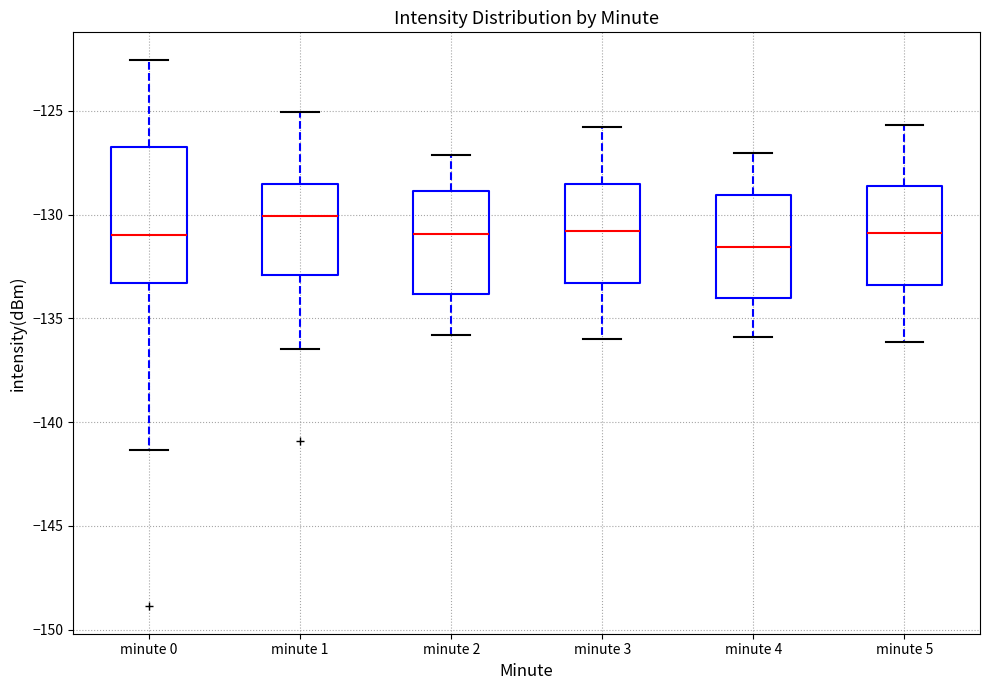

Which box is the tallest, from its lower edge to its upper edge?

minute 0